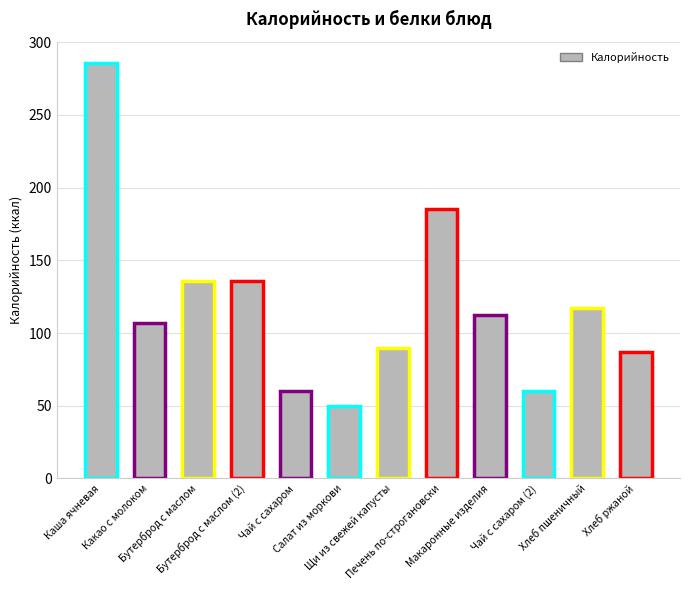

Where is the data nearest to the value 168?

Печень по-строгановски